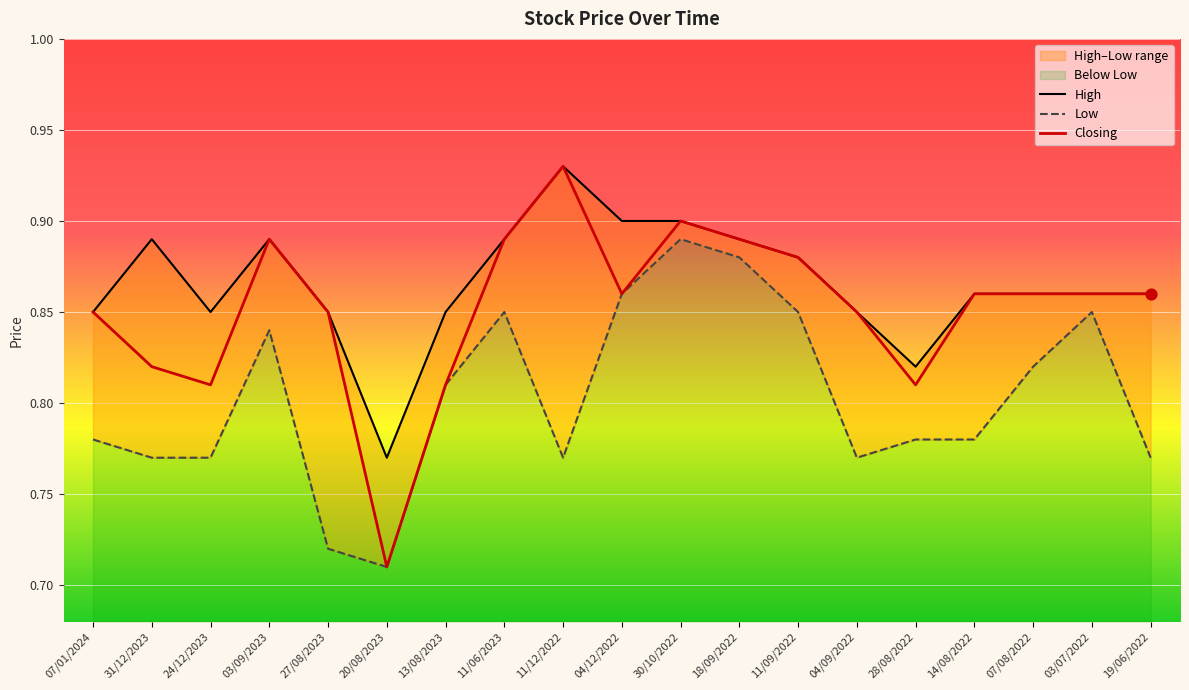

What are all the series names shown in the legend?

High, Low, Closing